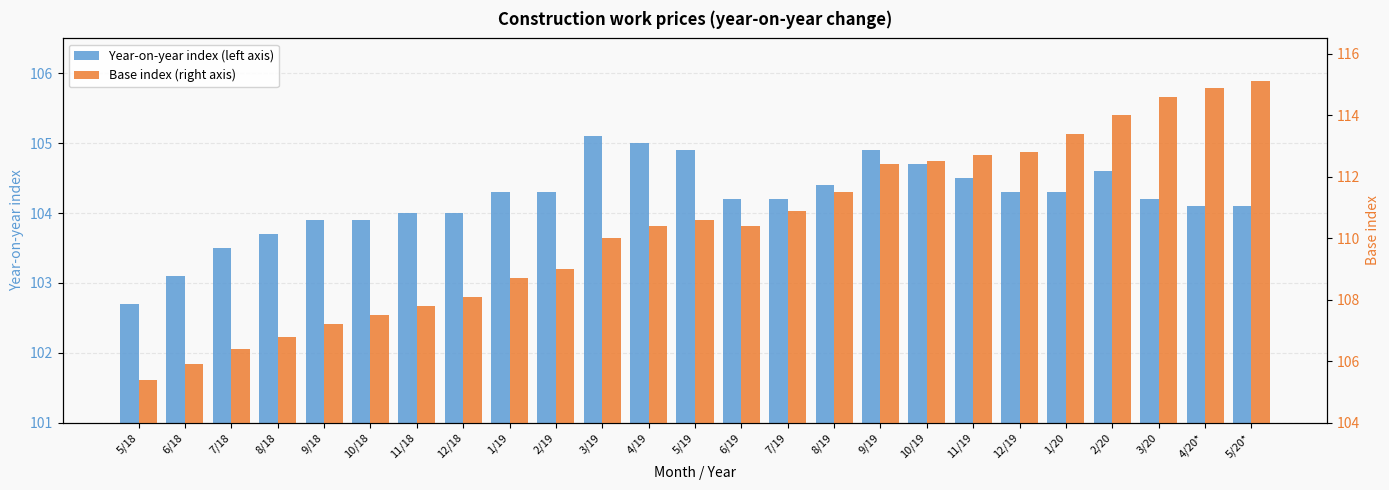

At how many categories does at least one series exceed 107?

21